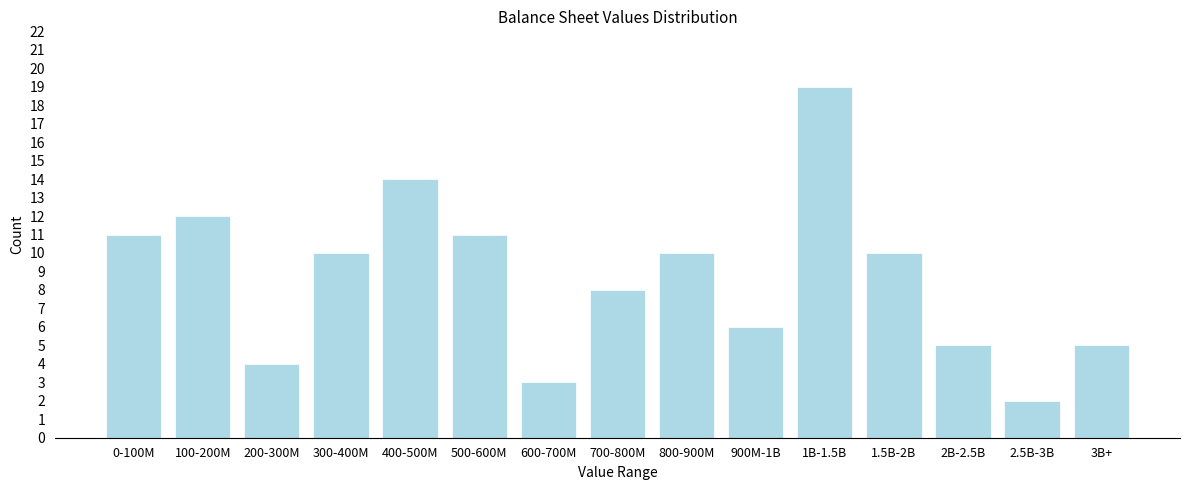

Reading left to right, what are all the values shown in this chart?

0-100M=11	100-200M=12	200-300M=4	300-400M=10	400-500M=14	500-600M=11	600-700M=3	700-800M=8	800-900M=10	900M-1B=6	1B-1.5B=19	1.5B-2B=10	2B-2.5B=5	2.5B-3B=2	3B+=5